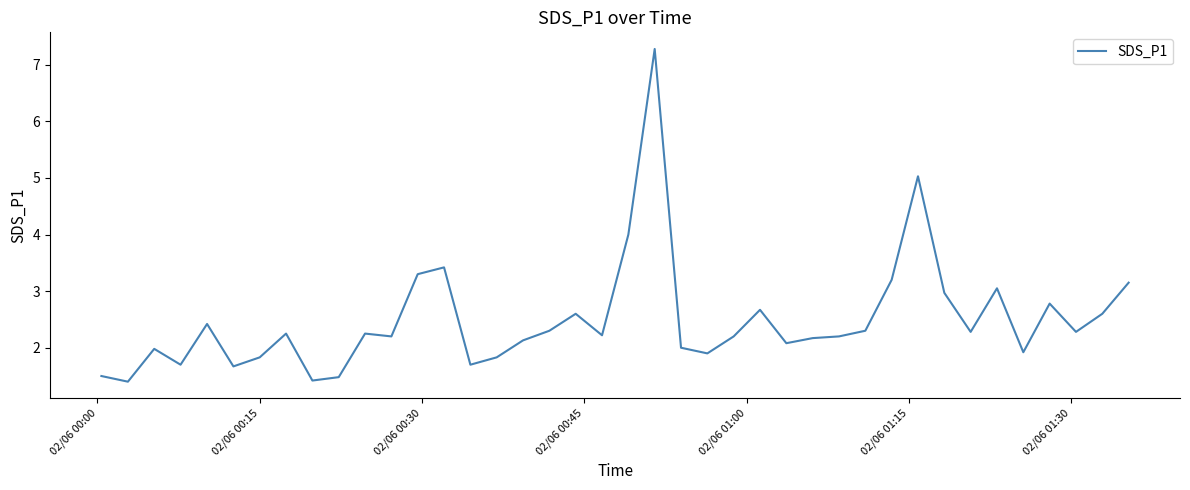

What is the difference between the maximum and minimum values?

5.9